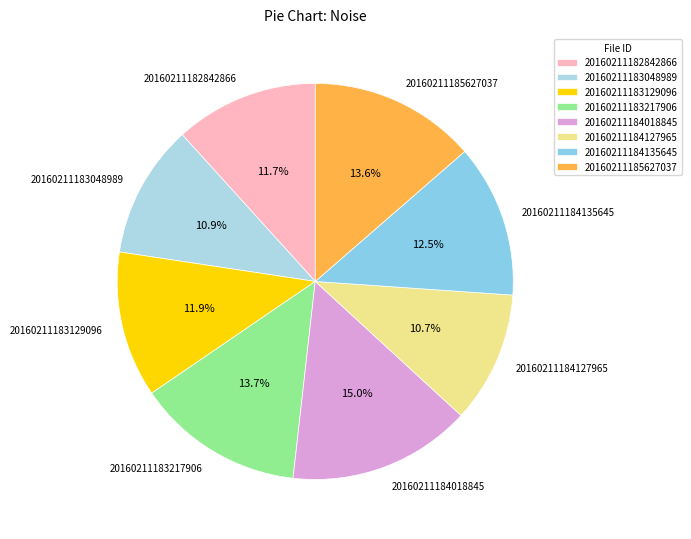

Approximately how many times larger is the value at 20160211185627037 compared to 20160211183217906?

1.0